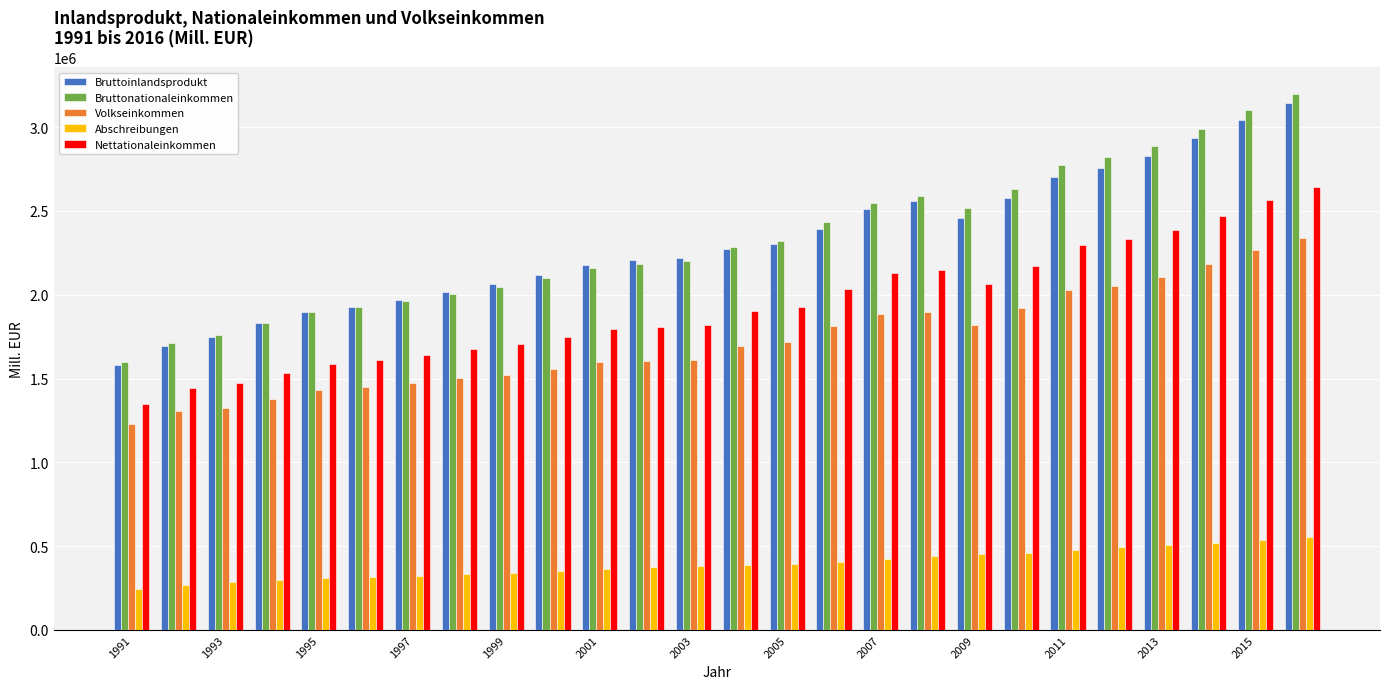

What is the sum of all Bruttoinlandsprodukt values?

59942890